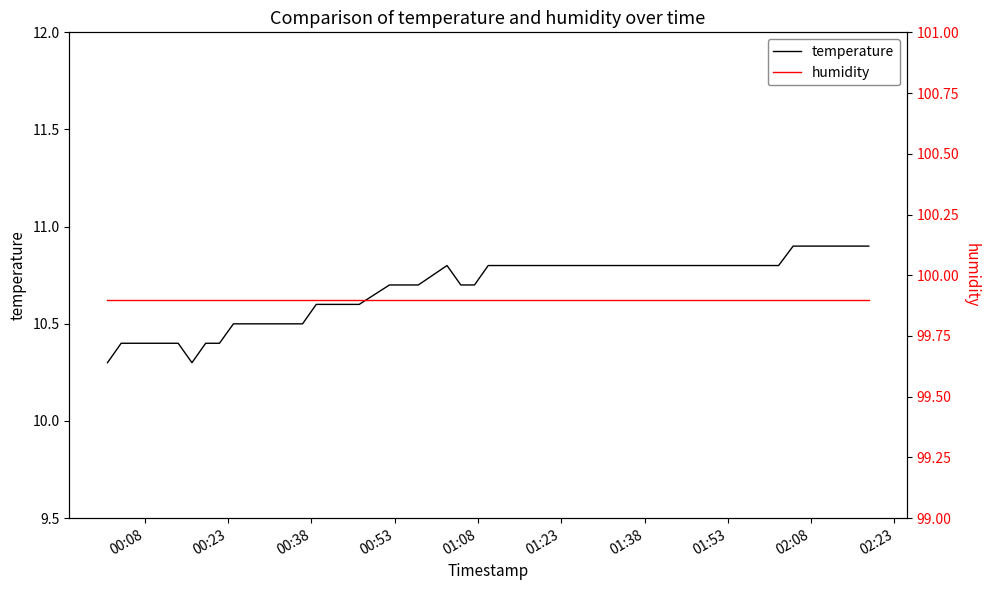

In temperature, how many points are lower than both neighbors (excluding endpoints)?

1